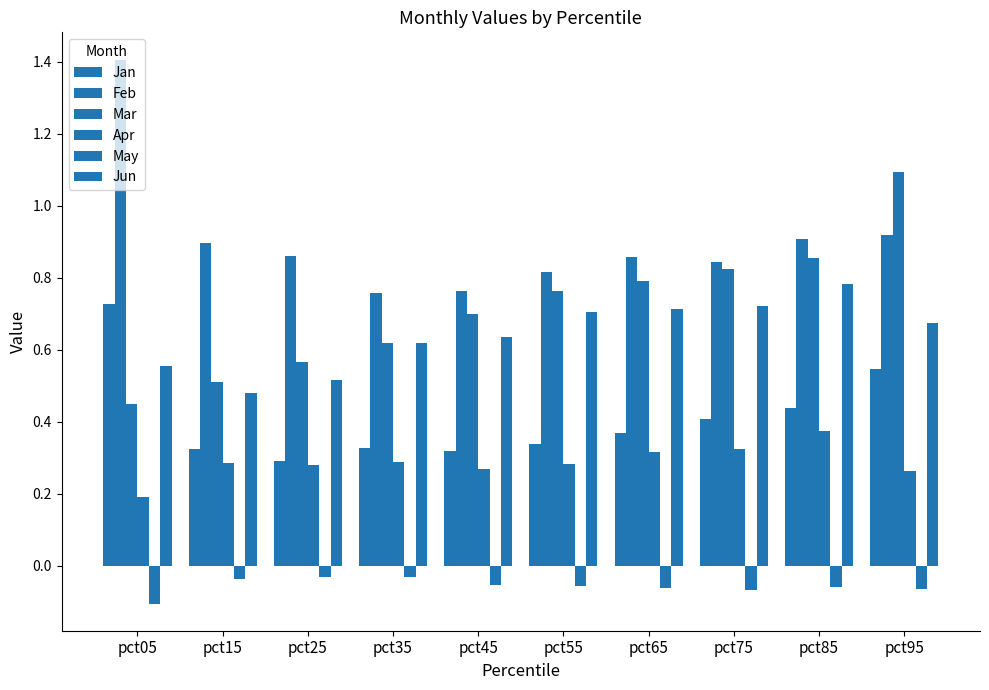

Reading left to right, transcribe all the data shown in this chart.

Jan: pct05=0.7	pct15=0.3	pct25=0.3	pct35=0.3	pct45=0.3	pct55=0.3	pct65=0.4	pct75=0.4	pct85=0.4	pct95=0.5
Feb: pct05=1.4	pct15=0.9	pct25=0.9	pct35=0.8	pct45=0.8	pct55=0.8	pct65=0.9	pct75=0.8	pct85=0.9	pct95=0.9
Mar: pct05=0.4	pct15=0.5	pct25=0.6	pct35=0.6	pct45=0.7	pct55=0.8	pct65=0.8	pct75=0.8	pct85=0.9	pct95=1.1
Apr: pct05=0.2	pct15=0.3	pct25=0.3	pct35=0.3	pct45=0.3	pct55=0.3	pct65=0.3	pct75=0.3	pct85=0.4	pct95=0.3
May: pct05=-0.1	pct15=-0.0	pct25=-0.0	pct35=-0.0	pct45=-0.1	pct55=-0.1	pct65=-0.1	pct75=-0.1	pct85=-0.1	pct95=-0.1
Jun: pct05=0.6	pct15=0.5	pct25=0.5	pct35=0.6	pct45=0.6	pct55=0.7	pct65=0.7	pct75=0.7	pct85=0.8	pct95=0.7